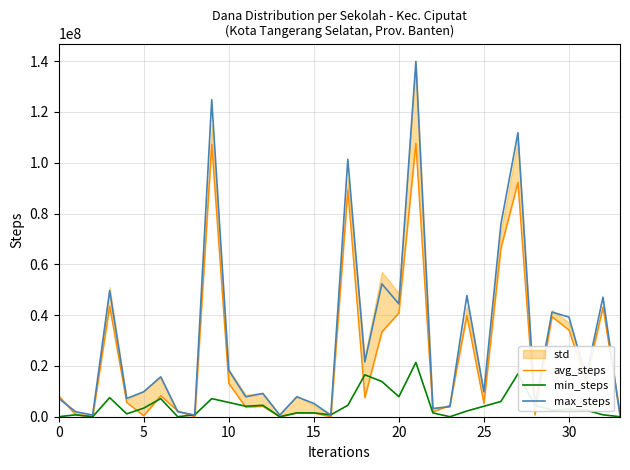

At 20, list the series in order from smallest to largest.

min_steps, avg_steps, max_steps